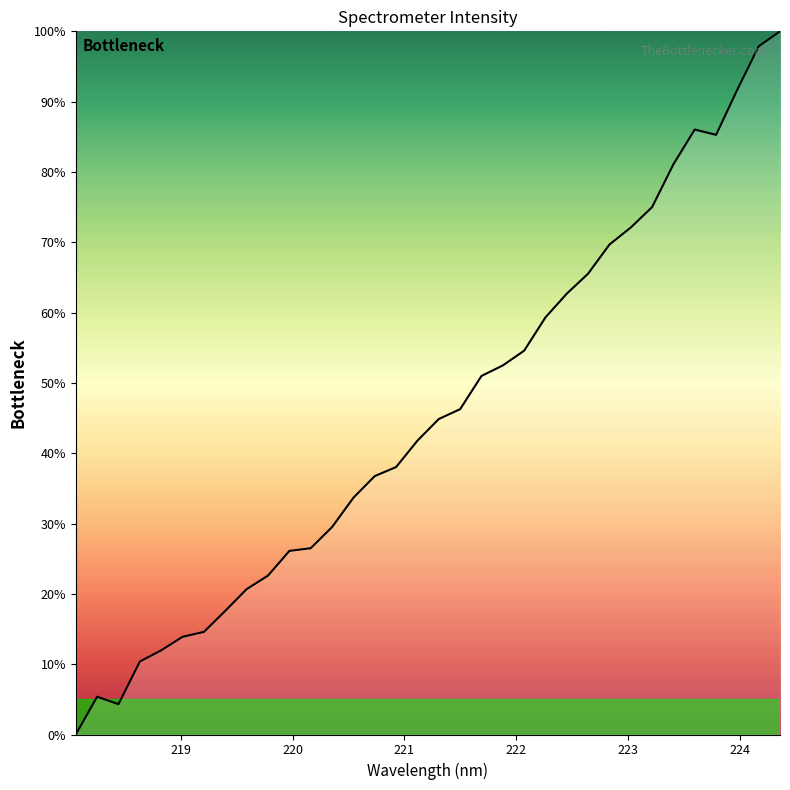

What is the greatest value displayed?

100.0